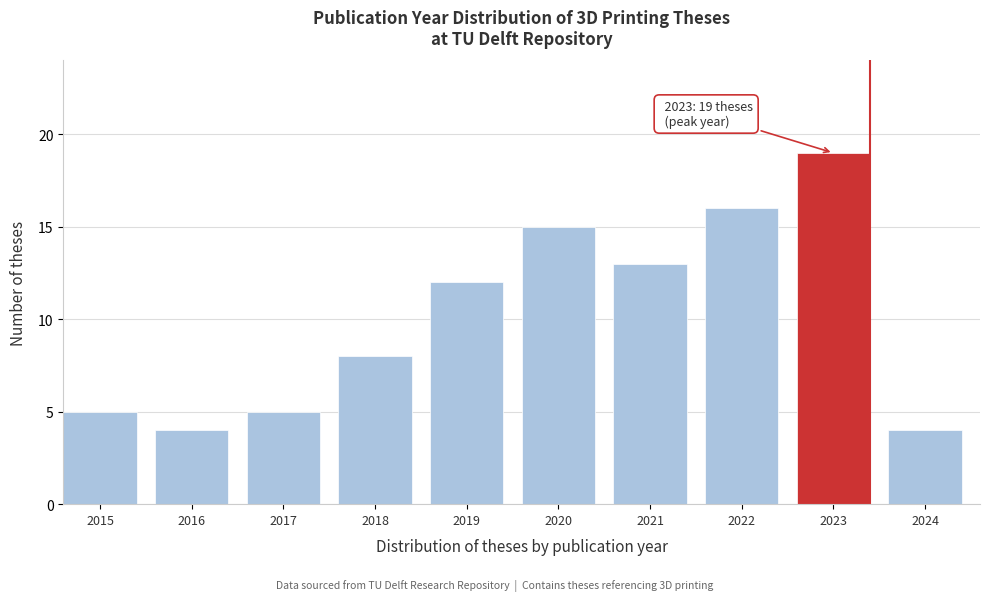

Reading left to right, what are all the values shown in this chart?

5	4	5	8	12	15	13	16	19	4